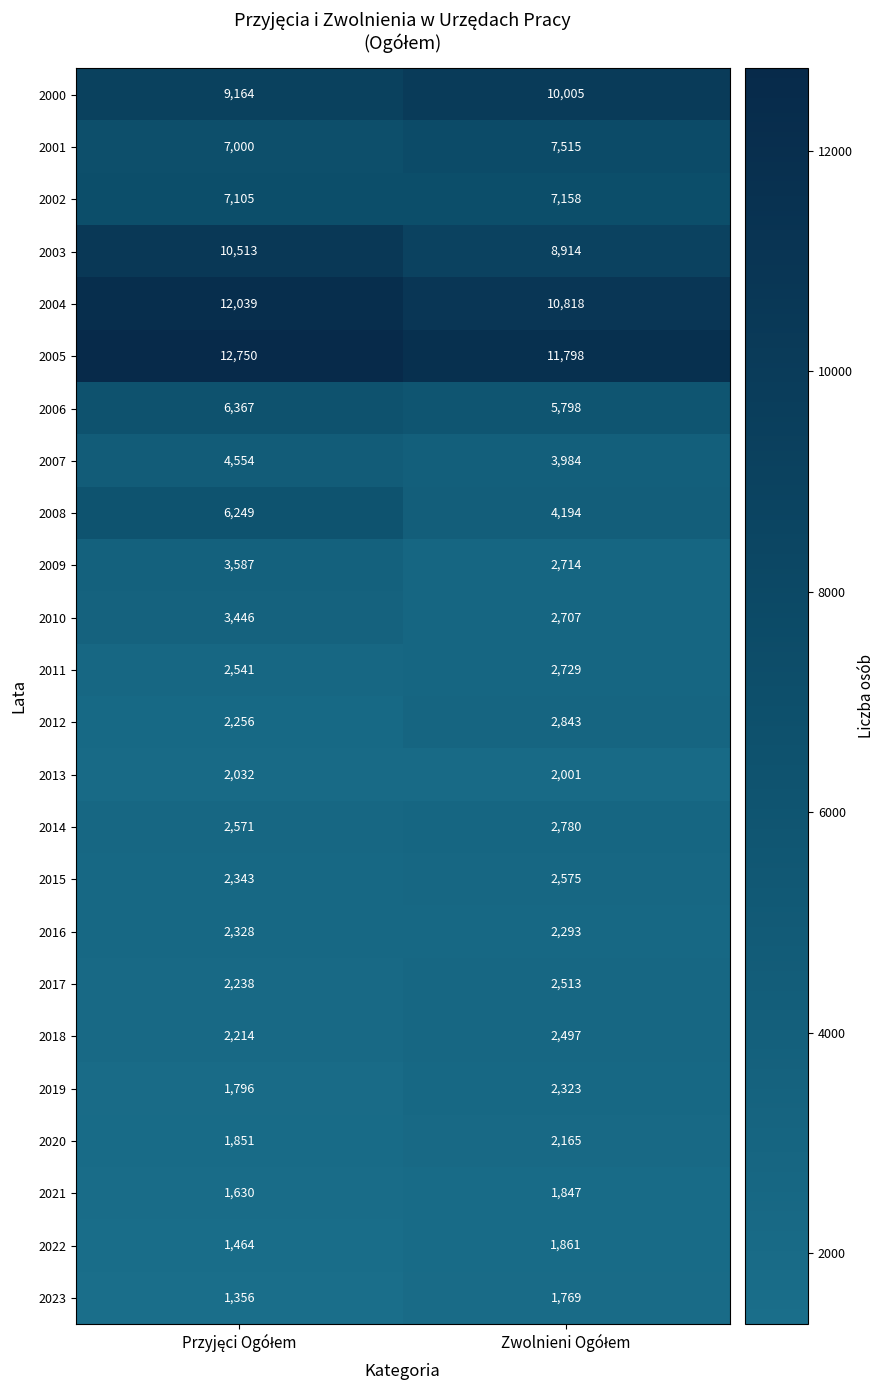

Which series has the largest range (max minus min)?

2008